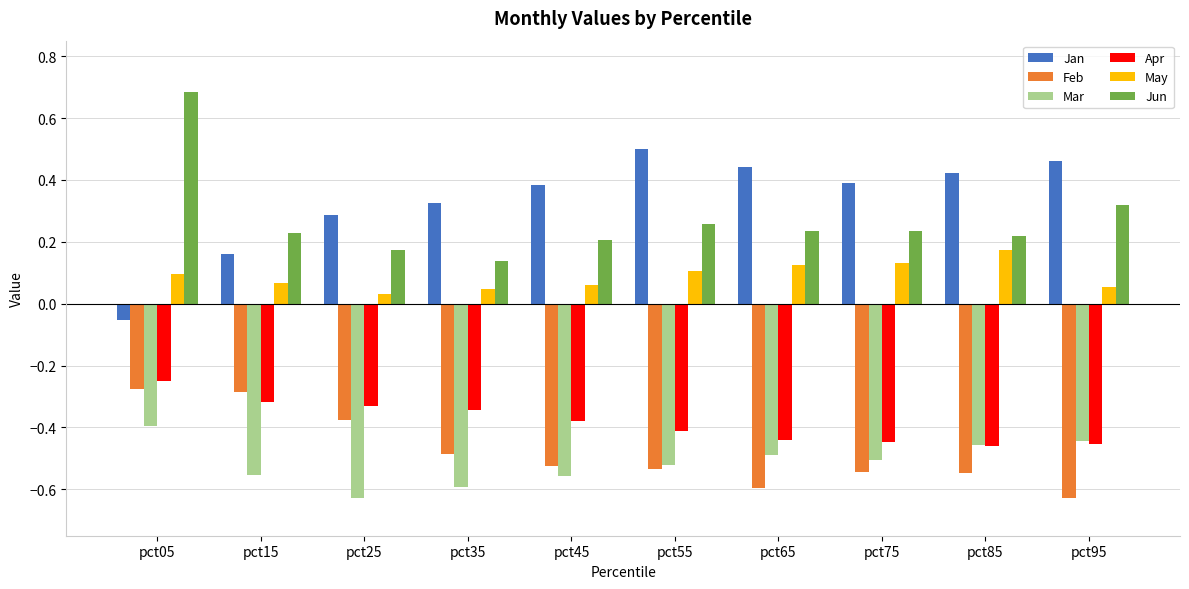

At which category is the sum across all series the highest?

pct05